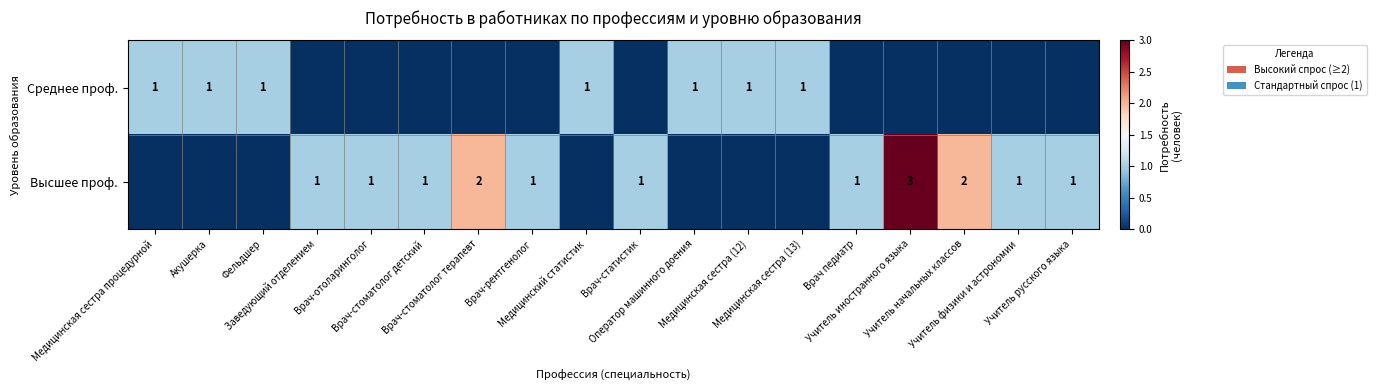

What is the approximate value of Высшее проф. at Врач-стоматолог терапевт?

2